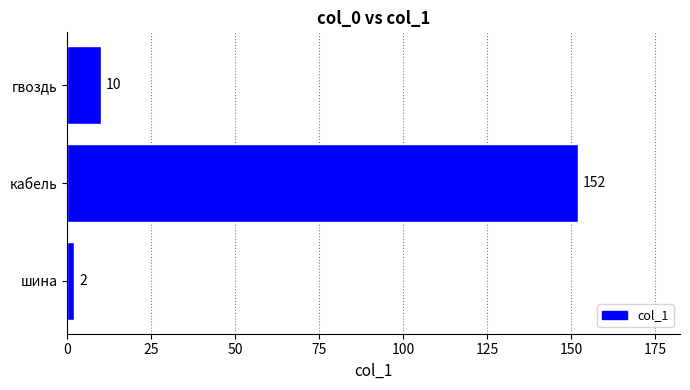

What is the minimum value shown in the chart?

2